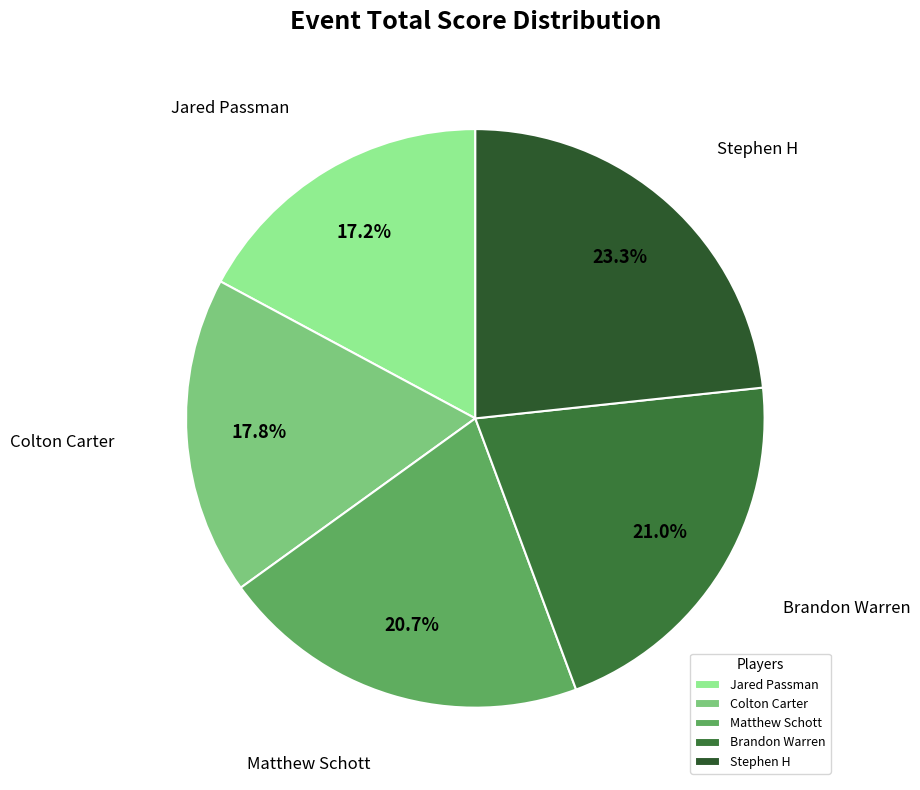

True or false: Matthew Schott accounts for 9% of the total.

False